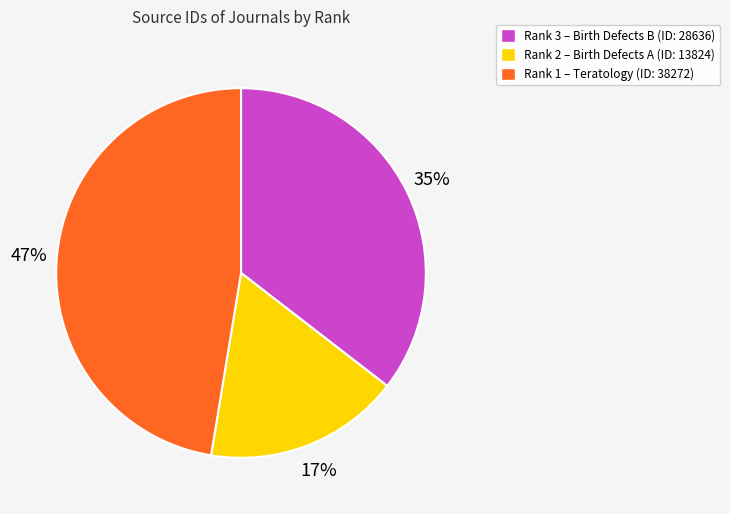

Rank the categories by value from lowest to highest.

Rank 2 – Birth Defects A (ID: 13824), Rank 3 – Birth Defects B (ID: 28636), Rank 1 – Teratology (ID: 38272)